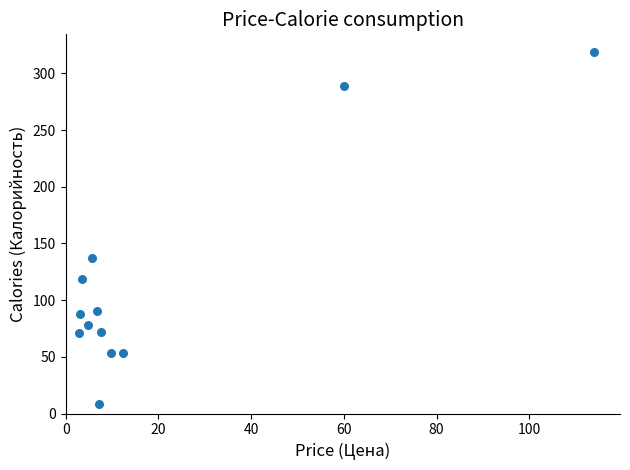

What Y value in the scatter plot is closest to 163?

137